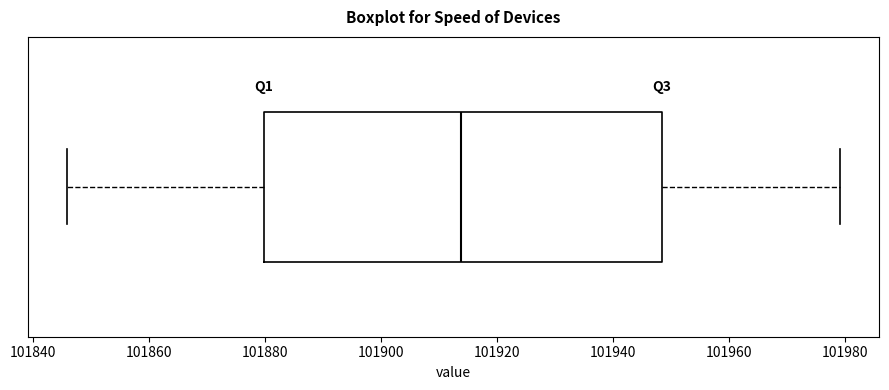

Read this box plot against the x-axis: the position of the median line, the range covered by the box, and the ends of both whiskers. The values are not printed on the chart, so give them approximately, as read against the axis.

median 101914, box 101880 to 101948, whiskers 101846 to 101980